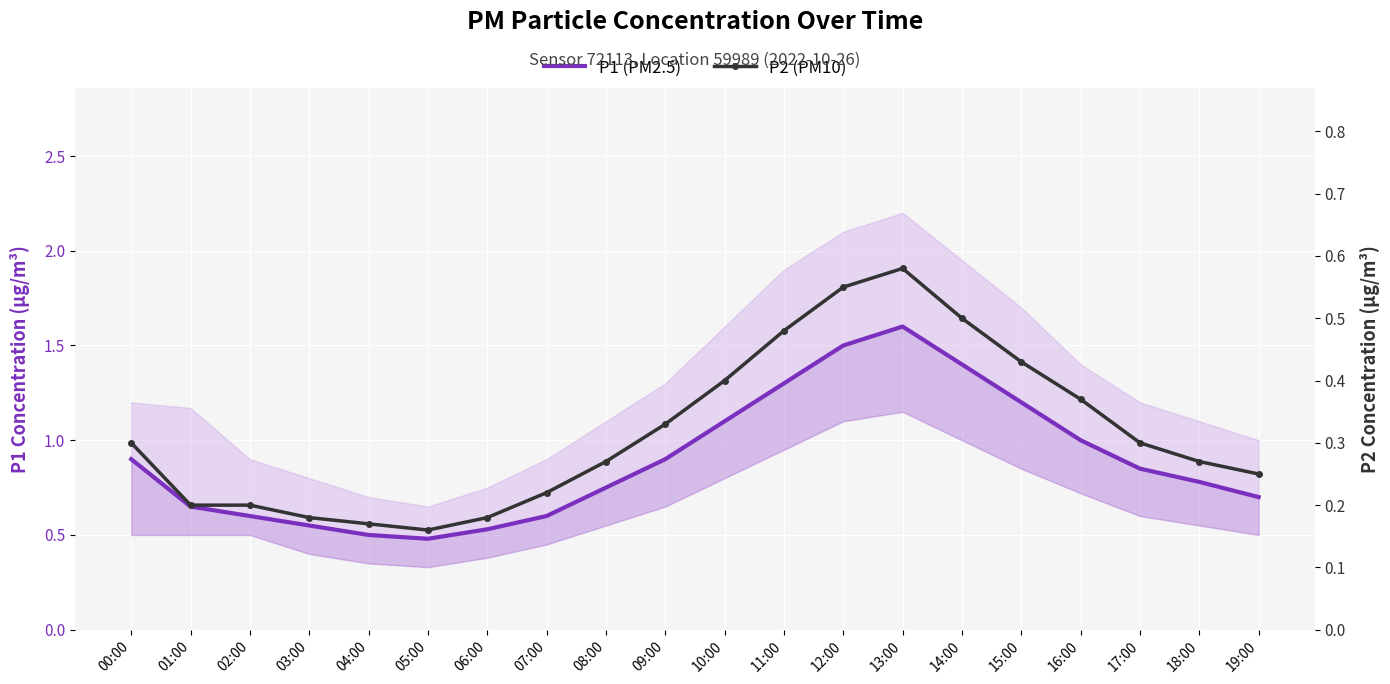

Is the value of P1 (PM2.5) at 14:00 greater than the value of P2 (PM10) at 03:00?

Yes